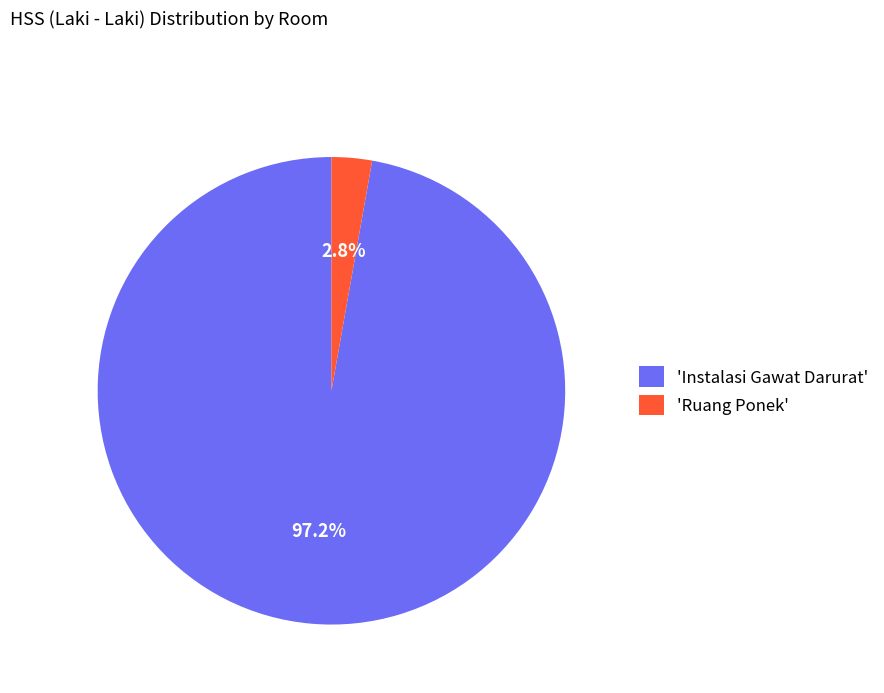

To the nearest percent, what is the average slice percentage?

50%